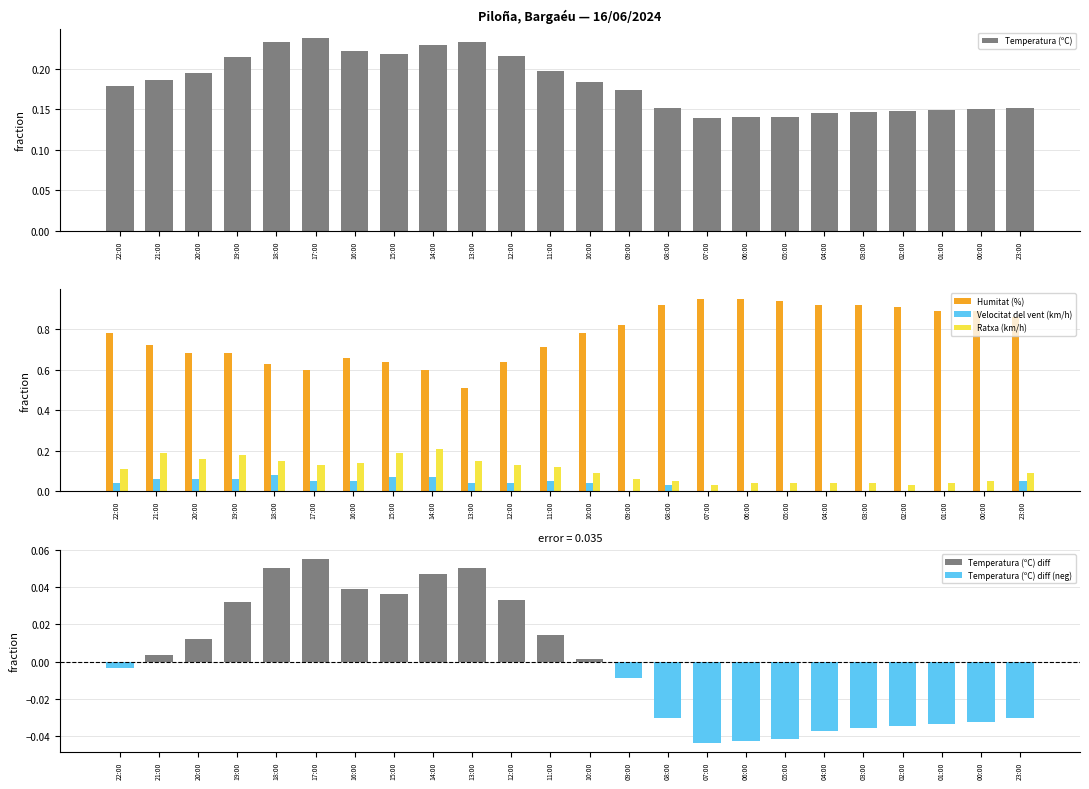

Which series has the widest spread of values?

Humitat (%)